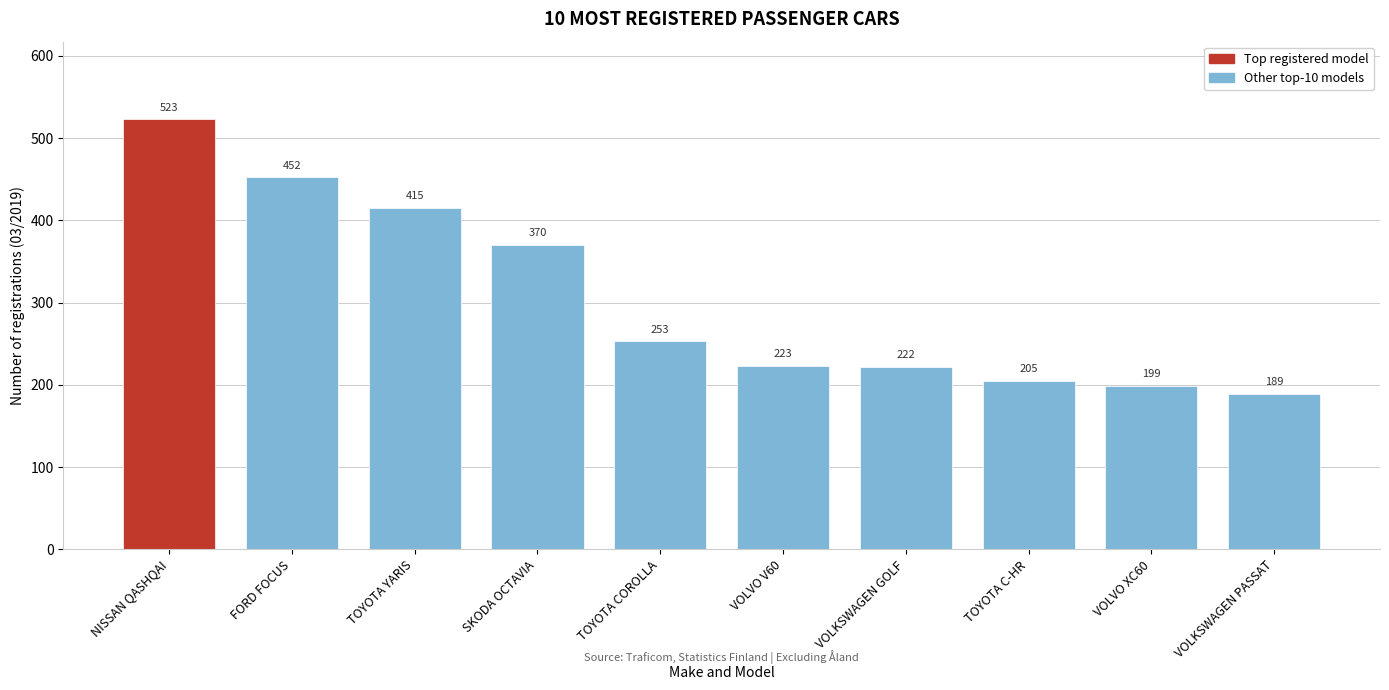

Reading left to right, extract all data points from this chart.

NISSAN QASHQAI=523	FORD FOCUS=452	TOYOTA YARIS=415	SKODA OCTAVIA=370	TOYOTA COROLLA=253	VOLVO V60=223	VOLKSWAGEN GOLF=222	TOYOTA C-HR=205	VOLVO XC60=199	VOLKSWAGEN PASSAT=189